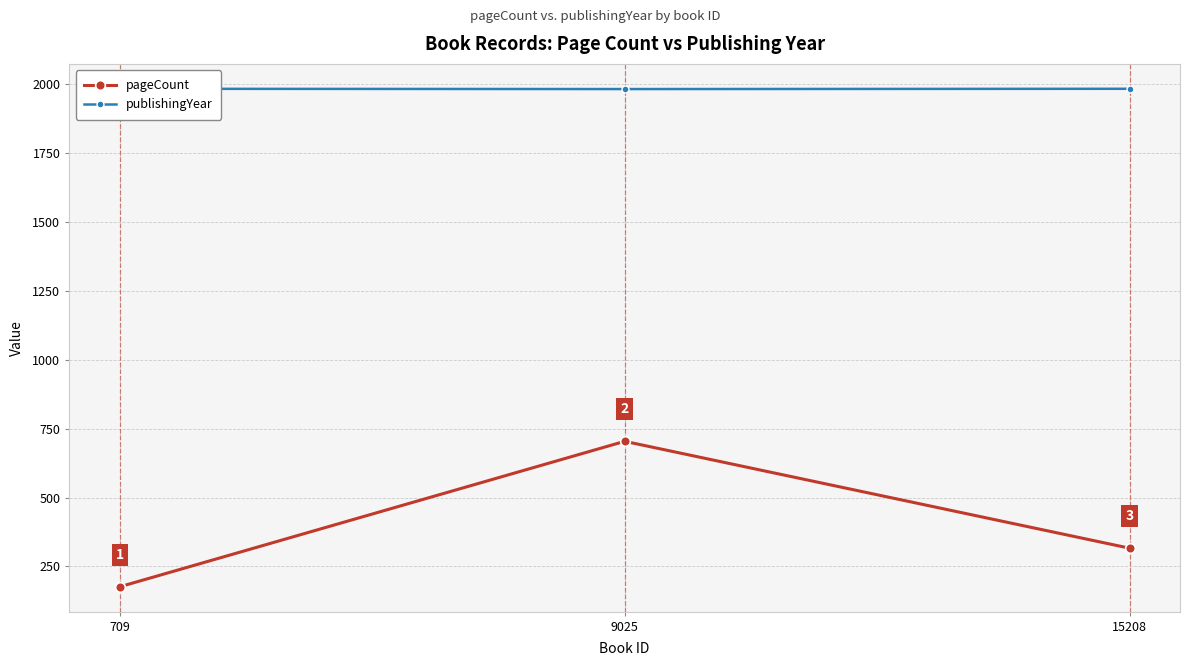

The pageCount series shows 176 at 709. True or false?

True